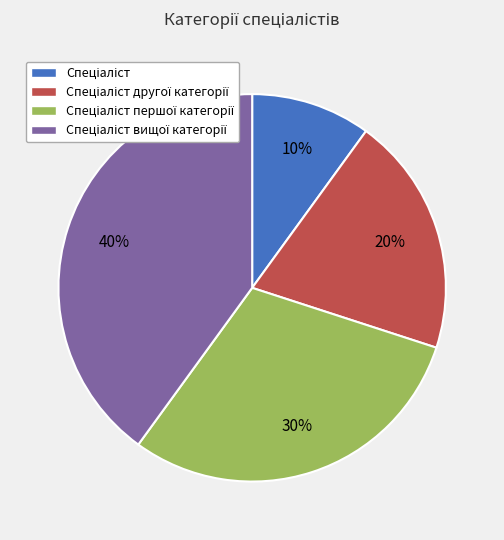

Is there a majority slice in this chart?

No